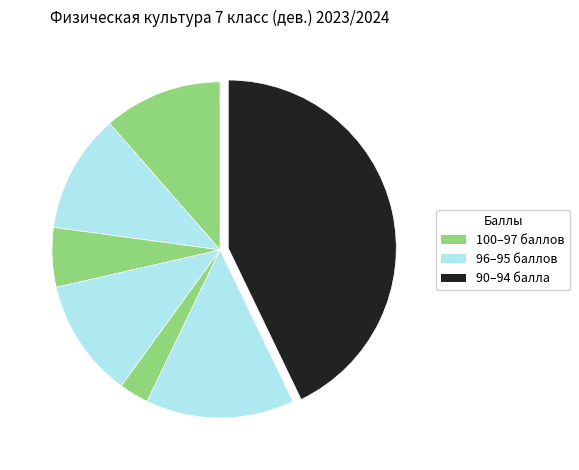

How many slices are in this pie chart?

7